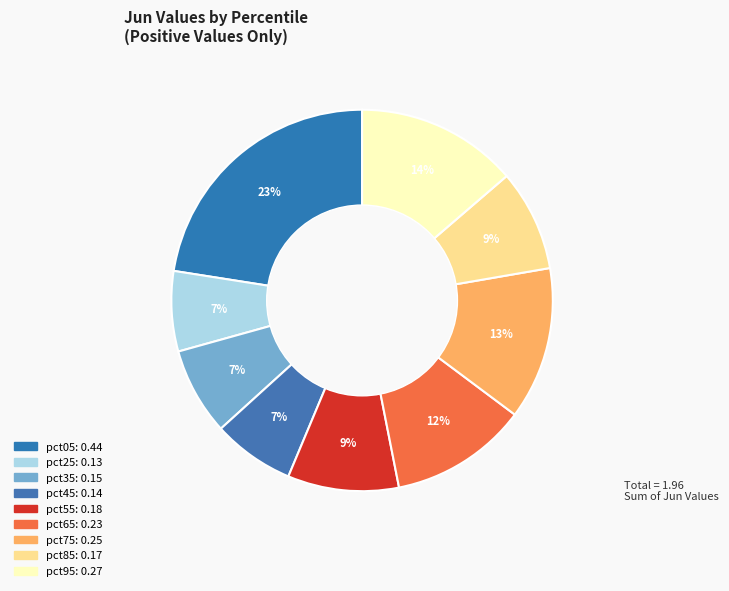

What percentage is NOT represented by pct05?

77.5%